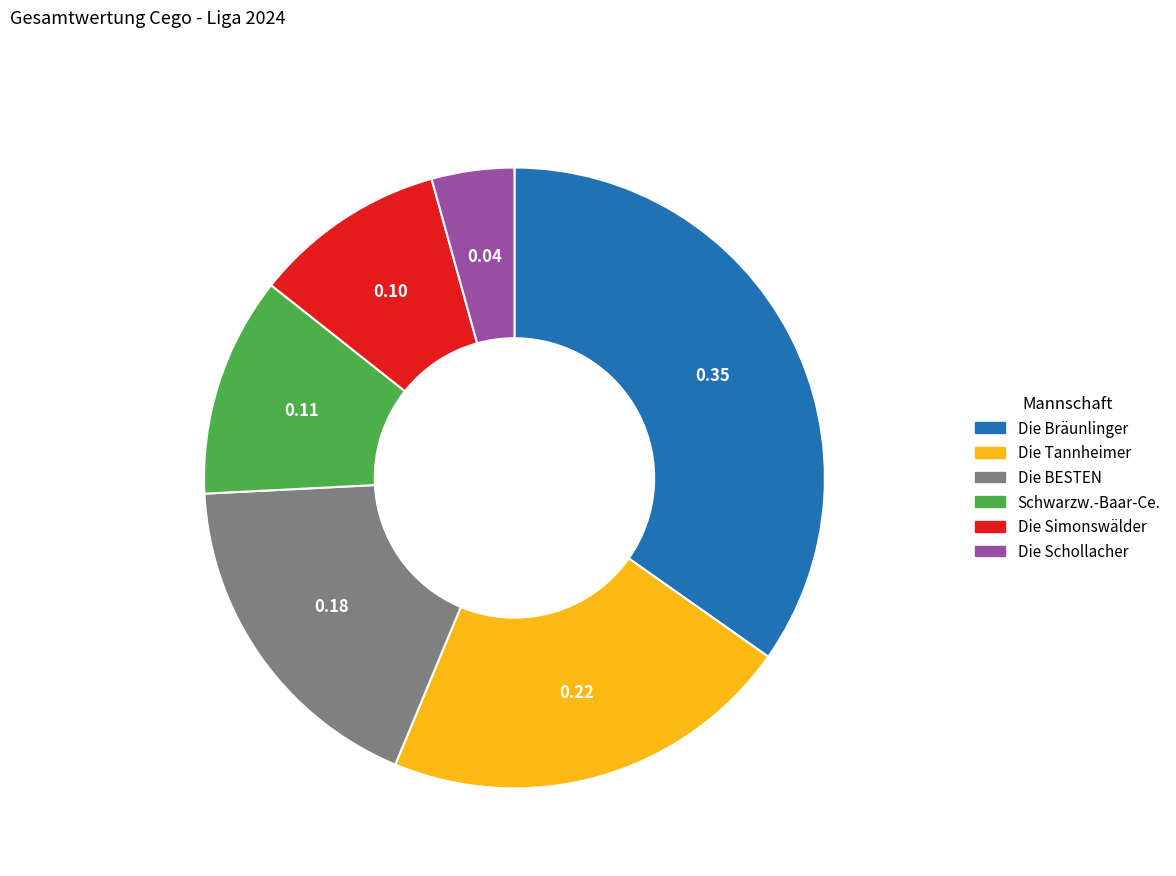

What is the smallest slice in the pie chart?

Die Schollacher